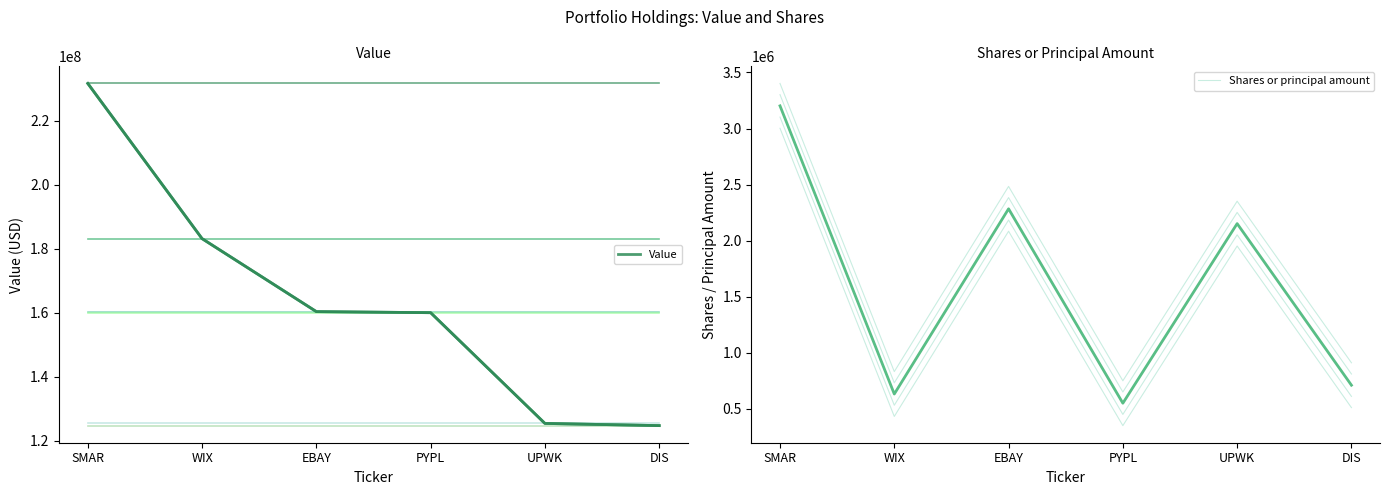

At which category is the sum across all series the highest?

SMAR